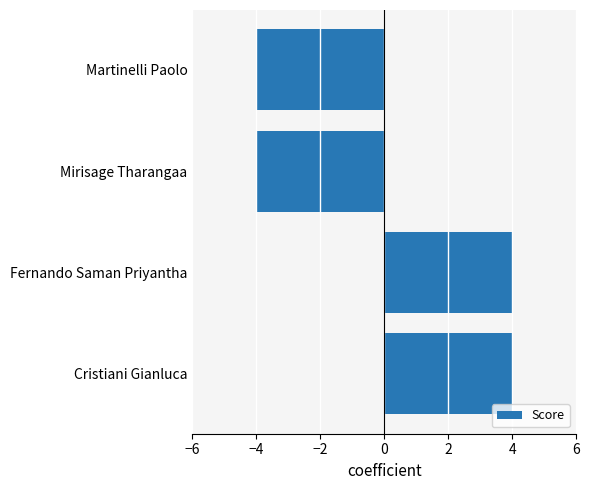

How many values are below 4?

2